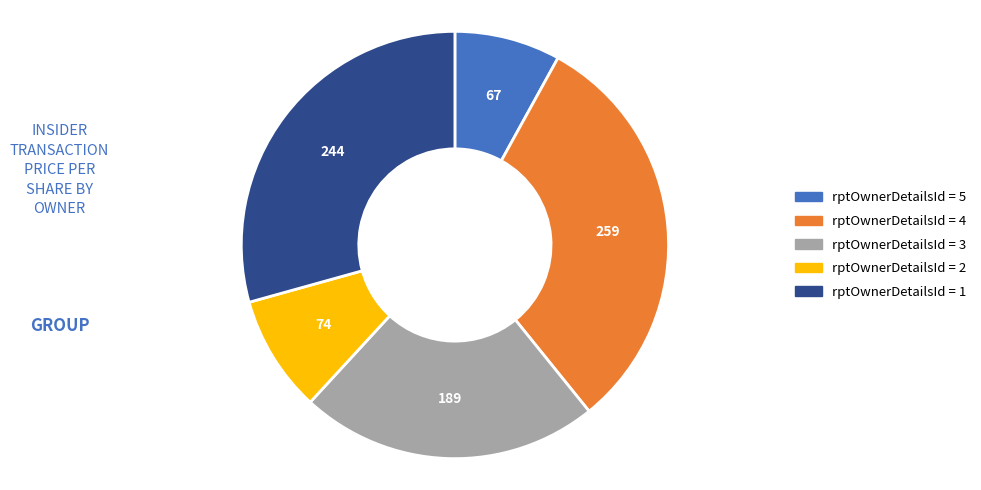

Is there a majority slice in this chart?

No